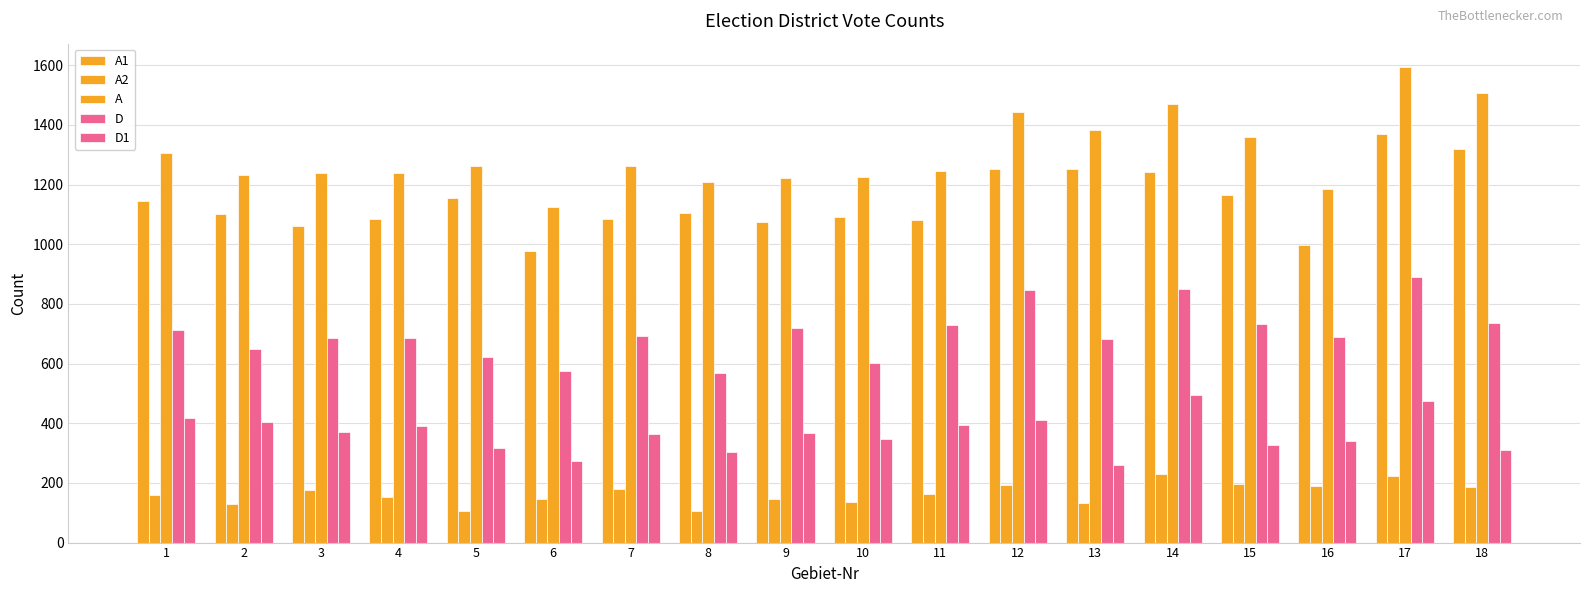

How many distinct data groups are displayed?

5